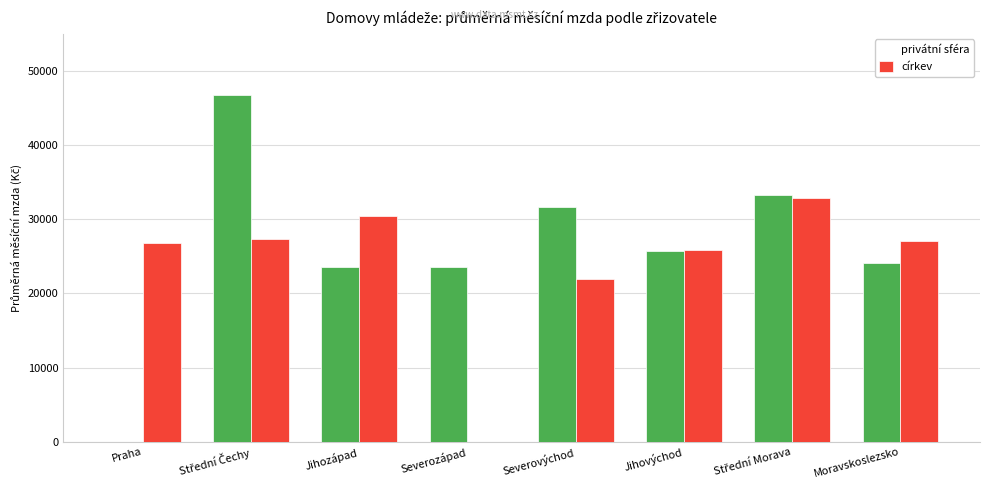

How many values in the církev series are below 27132?

3